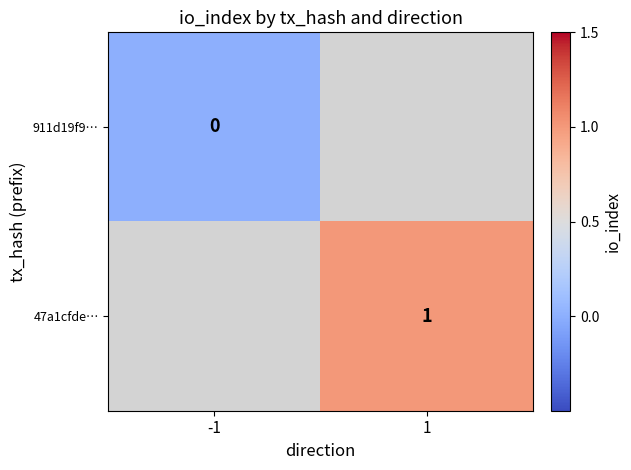

The value of 47a1cfde… at 1 is 1. True or false?

True